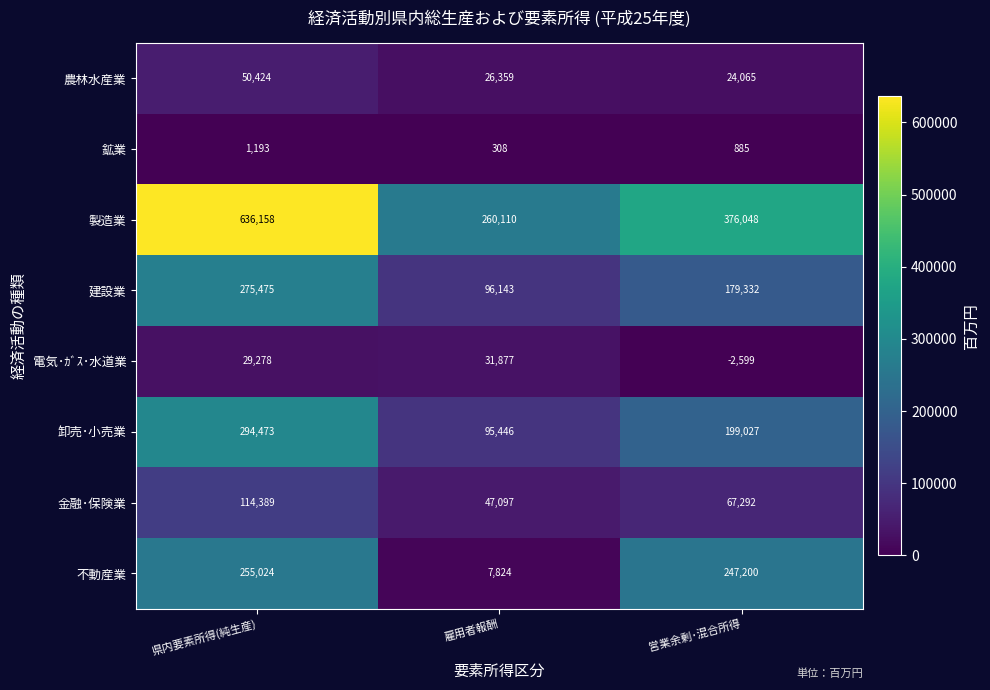

At which category is the sum across all series the highest?

県内要素所得(純生産)